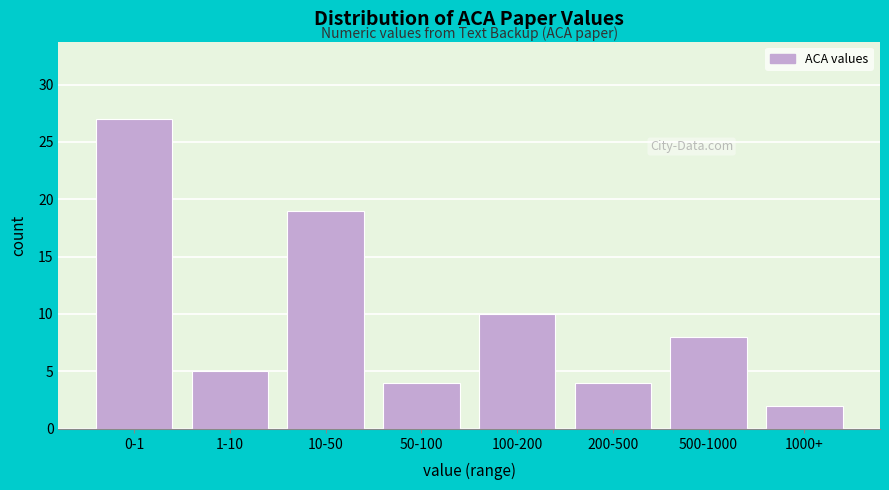

Reading left to right, what are all the values shown in this chart?

0-1=27	1-10=5	10-50=19	50-100=4	100-200=10	200-500=4	500-1000=8	1000+=2